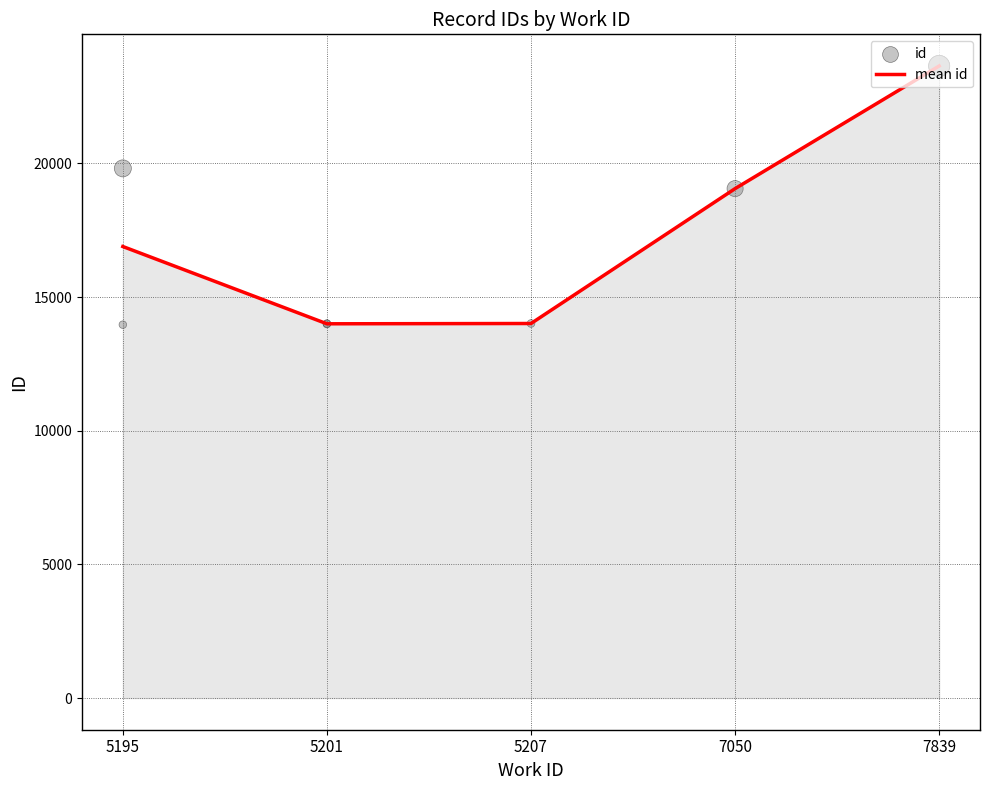

What is the change in value from 5201 to 7839?

+9632